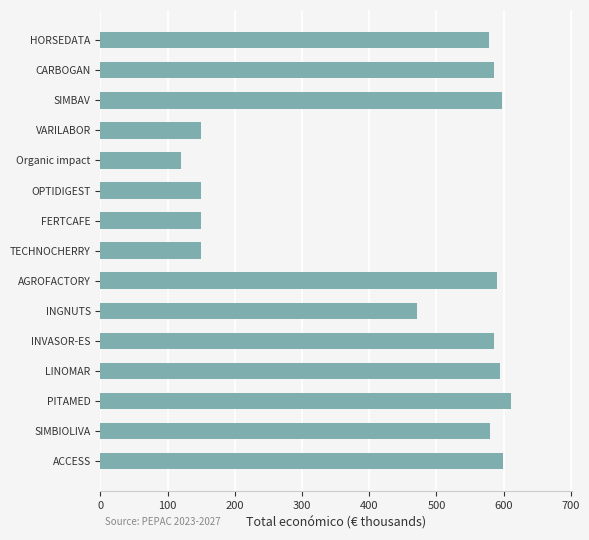

What is the smallest value displayed?

120.0